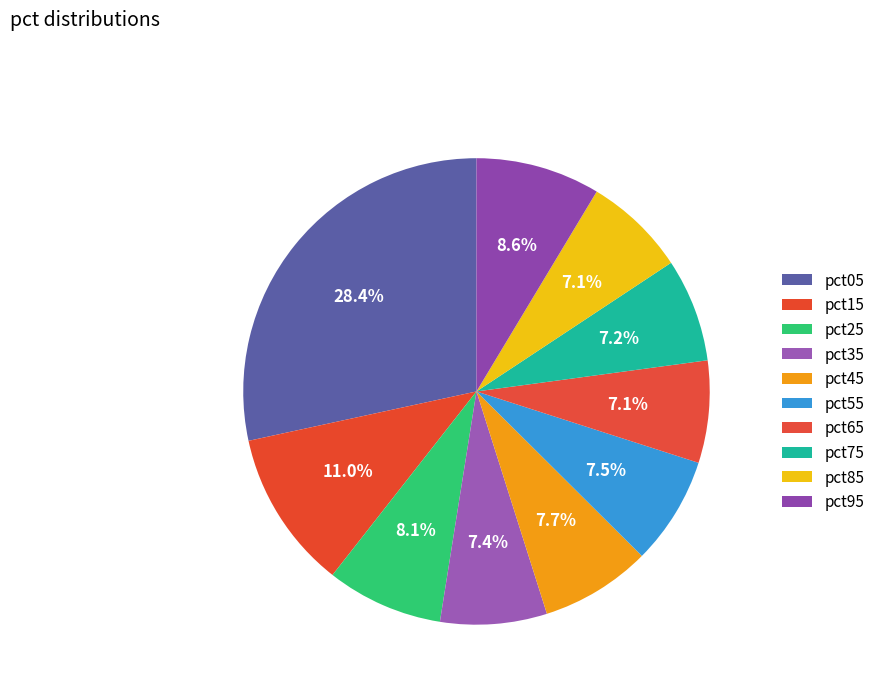

How many segments does this pie chart have?

10